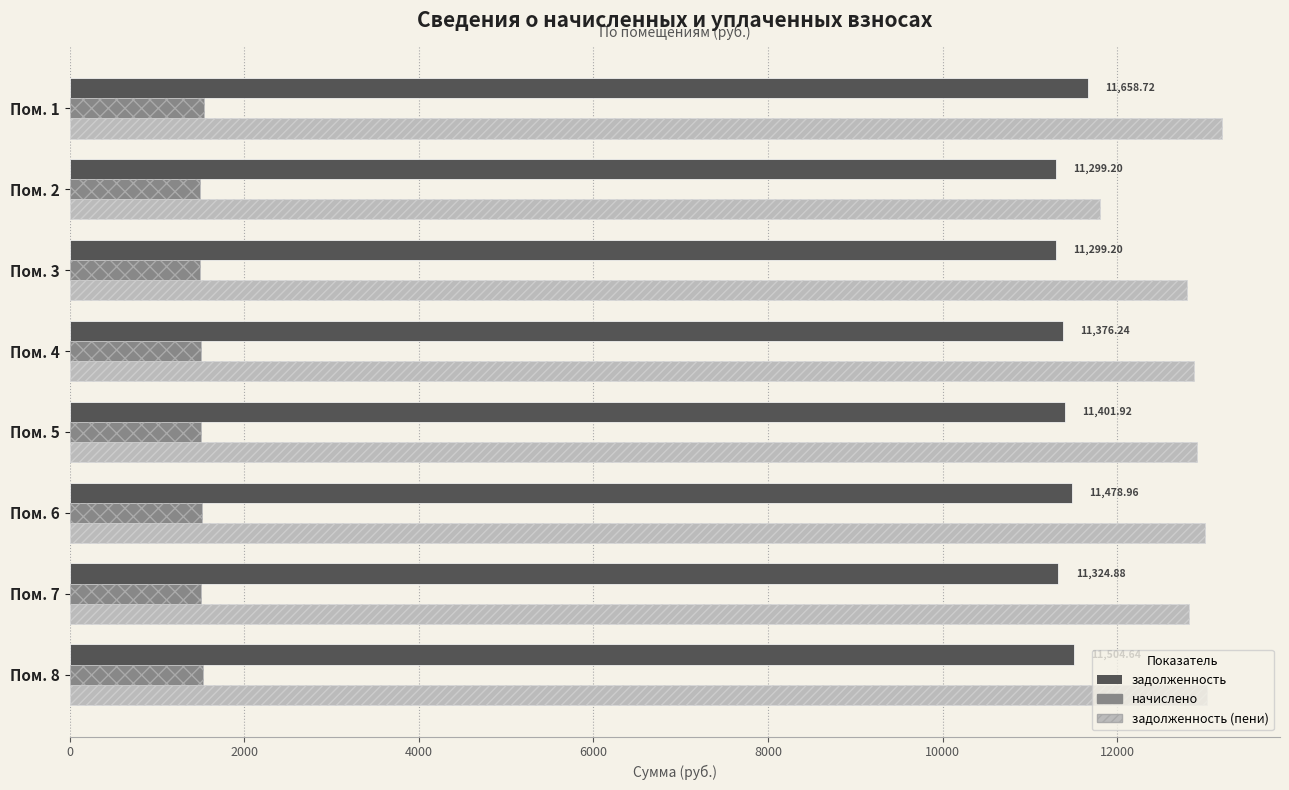

At how many categories does at least one series exceed 7872?

8